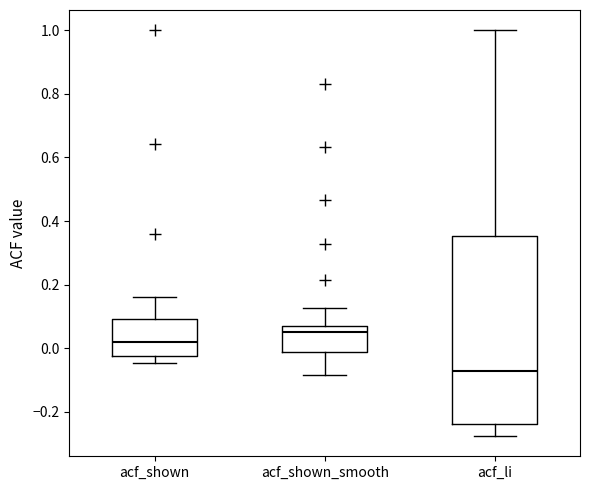

Reading left to right, read every box against the y-axis: the position of its median line, the range the box covers, and the ends of its whiskers. The values are not printed on the chart, so give them approximately, as read against the axis.

acf_shown: median 0.02, box -0.02 to 0.10, whiskers -0.04 to 0.16
acf_shown_smooth: median 0.06, box -0.02 to 0.08, whiskers -0.08 to 0.12
acf_li: median -0.08, box -0.24 to 0.36, whiskers -0.28 to 1.00